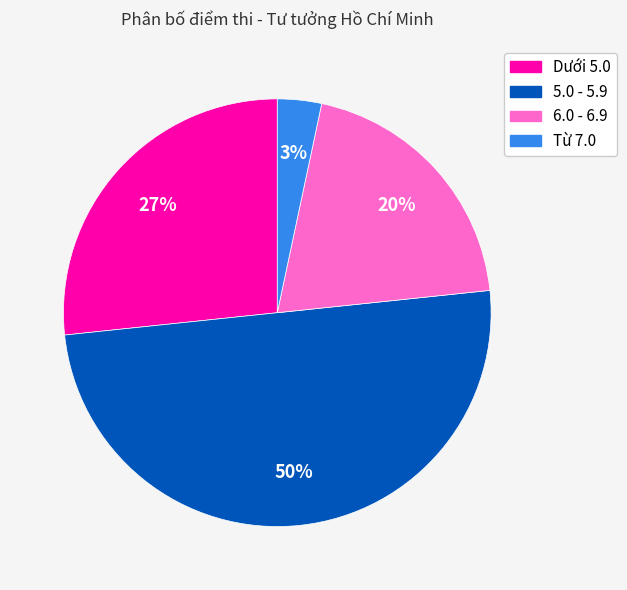

Does 6.0 - 6.9 represent more than half of the total?

No